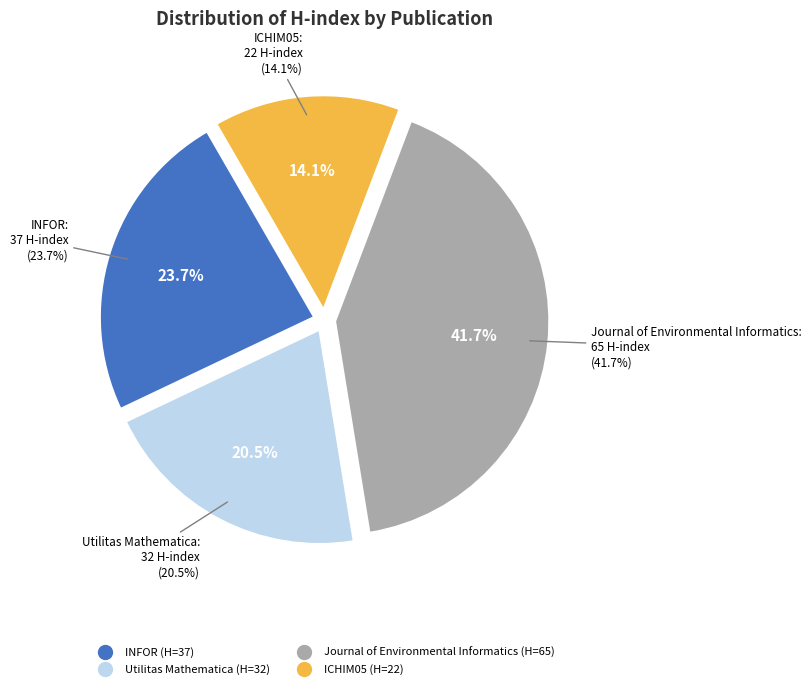

To the nearest percent, what portion does Utilitas Mathematica represent?

21%